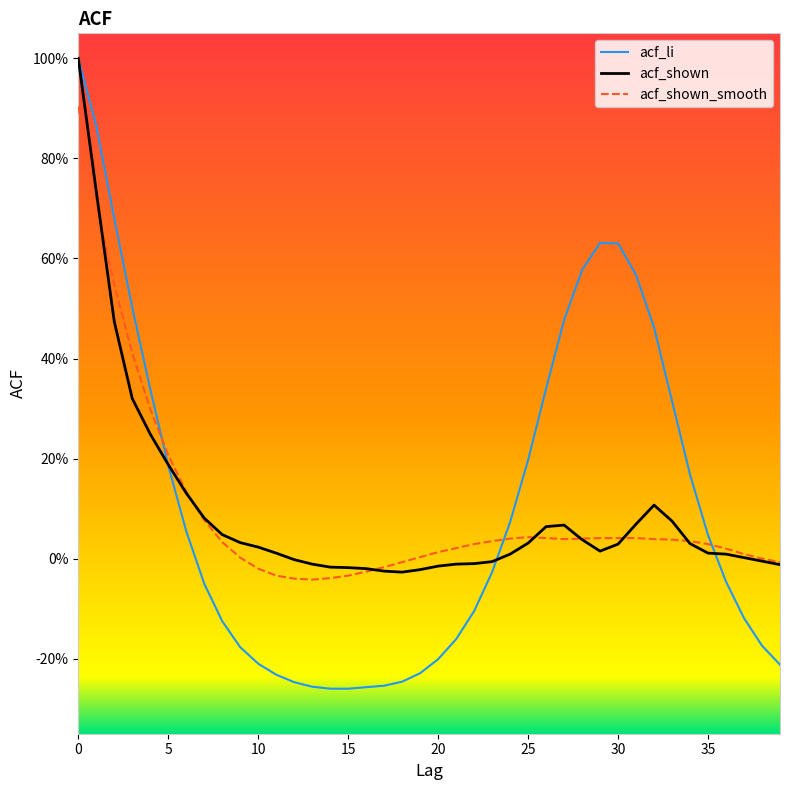

What are all the series names shown in the legend?

acf_li, acf_shown, acf_shown_smooth